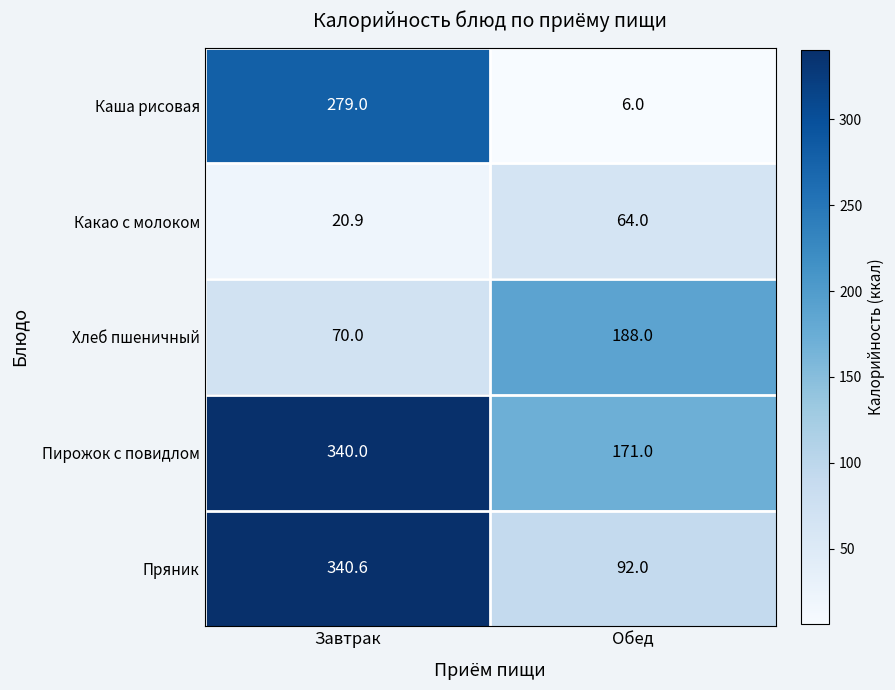

What is the lowest value of the Пряник series?

92.0